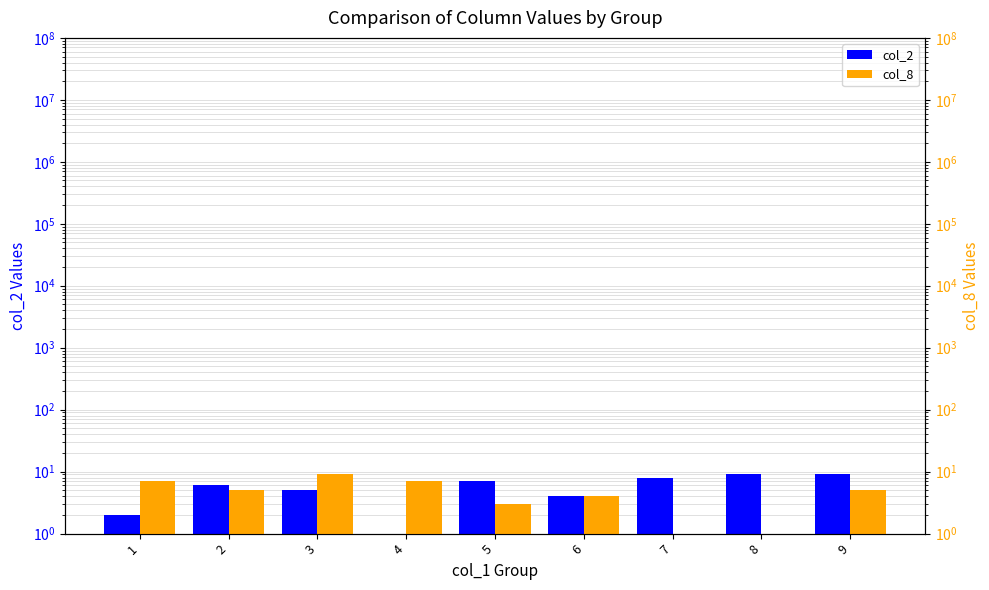

Reading right to left, what are all the values shown in this chart?

col_2: 9	9	8	4	7	1	5	6	2
col_8: 5	1	1	4	3	7	9	5	7